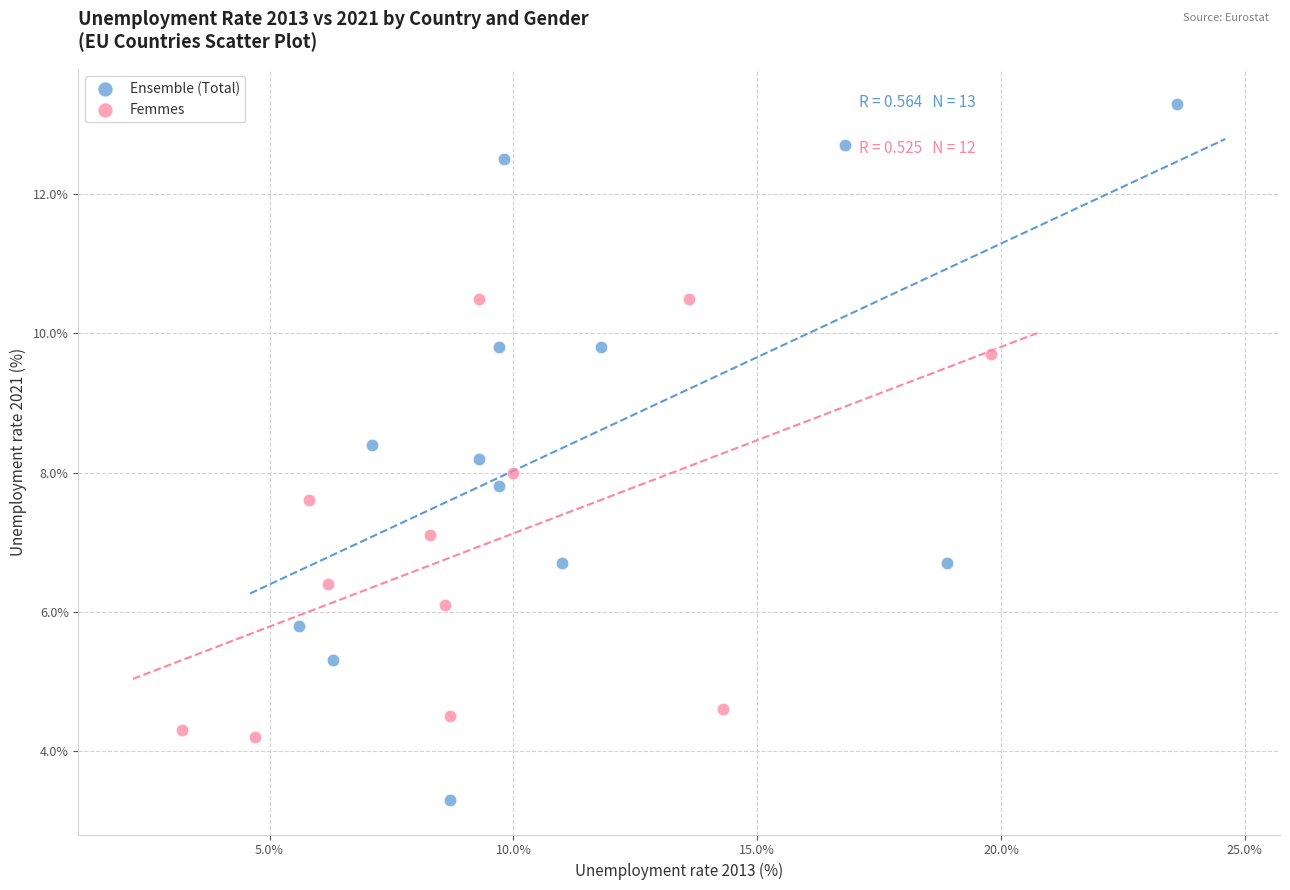

Which series contains the lowest Y value?

Ensemble (Total)